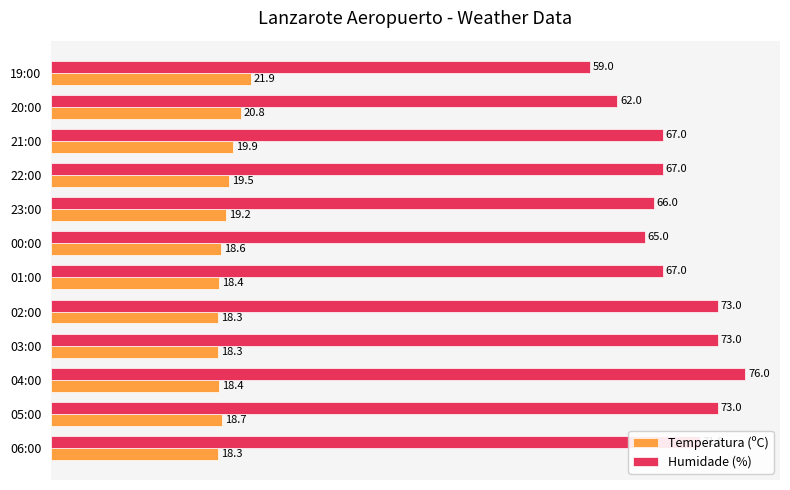

Which series has the largest total across all categories?

Humidade (%)